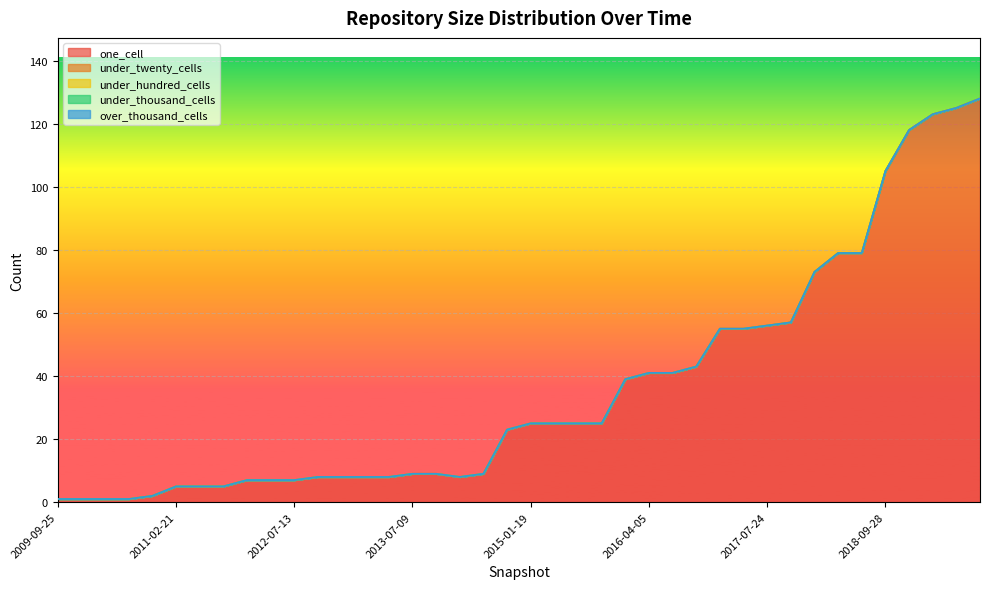

Where is under_thousand_cells nearest to the value 0?

2009-09-25